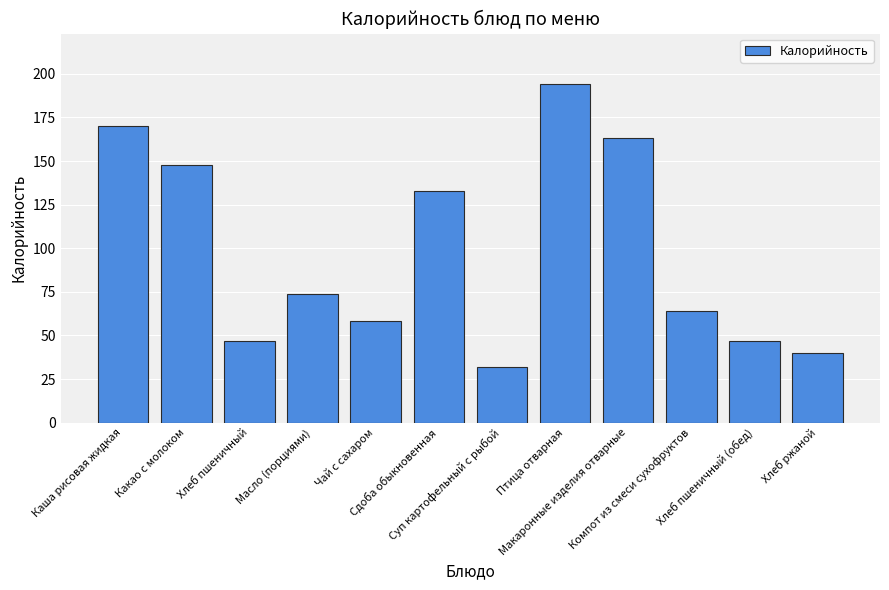

What is the value of the 5th bar from the left?

58